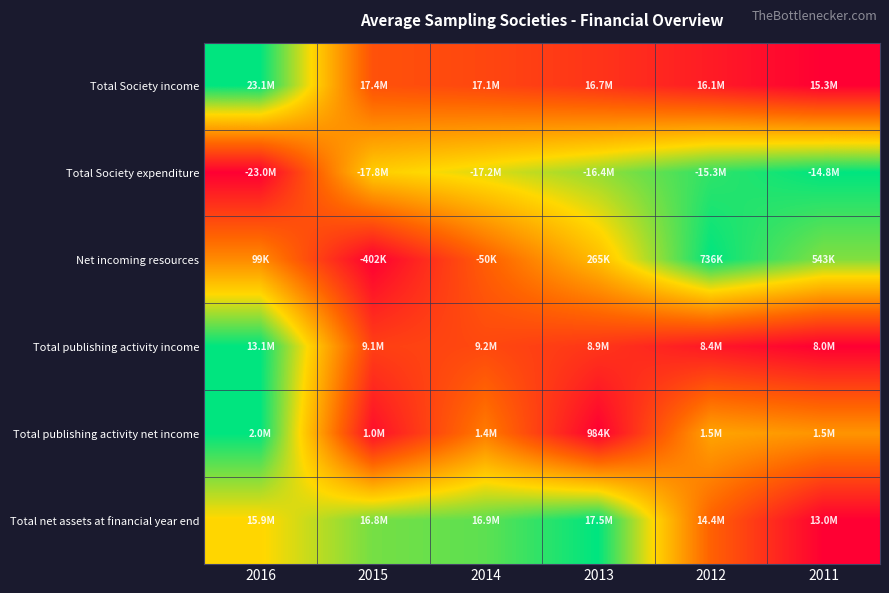

At how many categories does at least one series exceed 0?

6